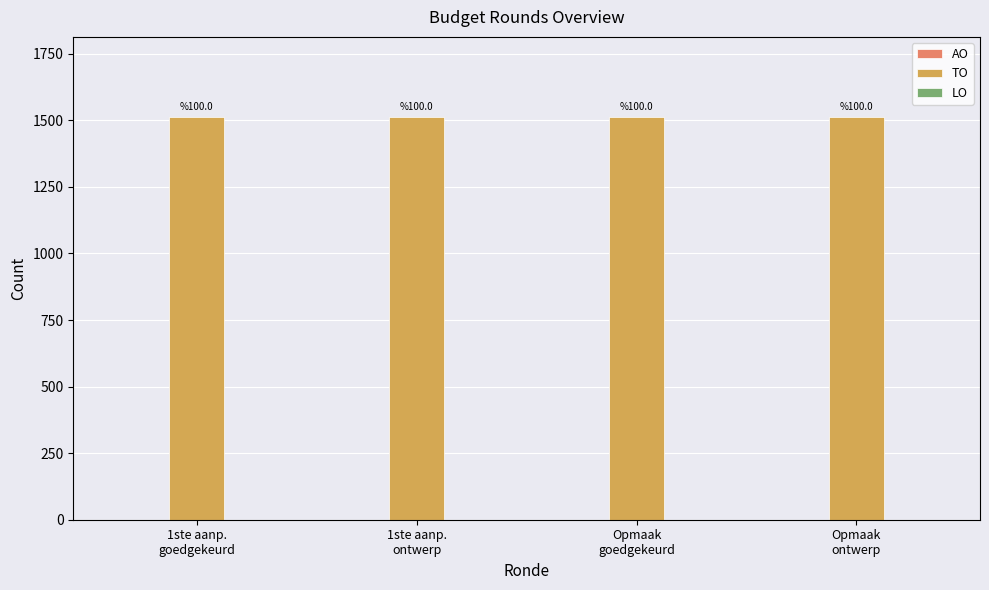

Between 1ste aanp.
ontwerp and Opmaak
ontwerp, which series saw the biggest shift?

AO